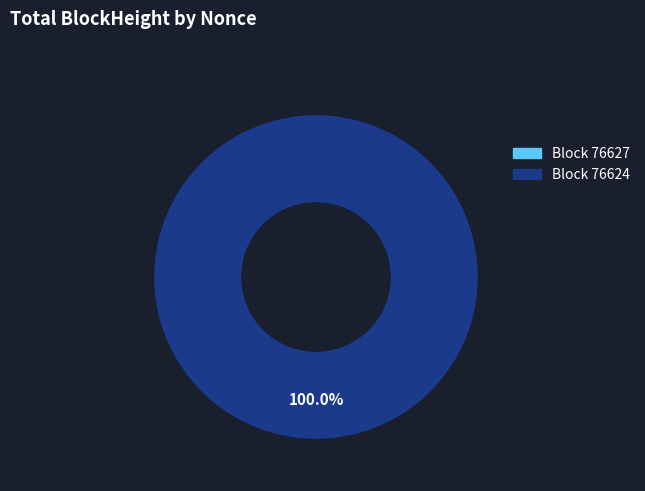

Is 76624 the majority of the pie?

Yes